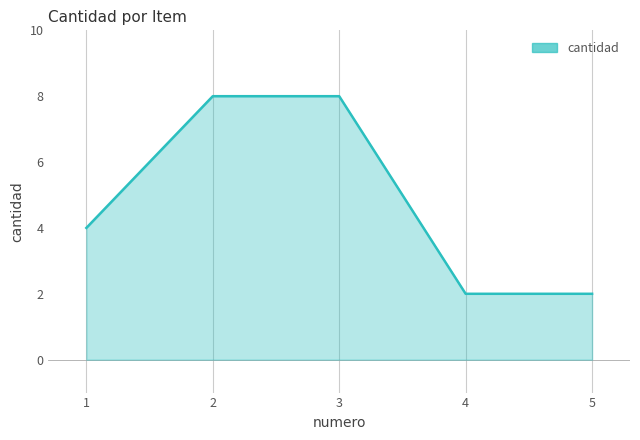

What is the change in value from 2 to 4?

-6